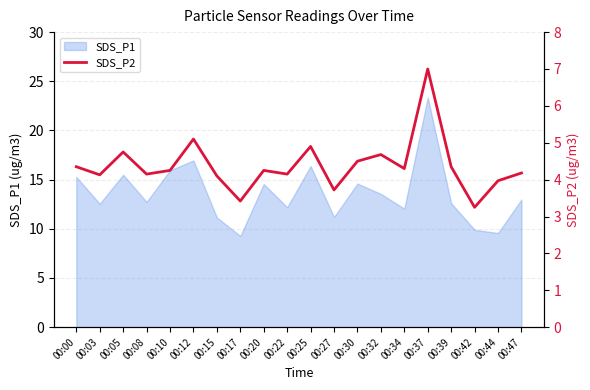

True or false: SDS_P1 has a value of 16.9 at 00:12.

True